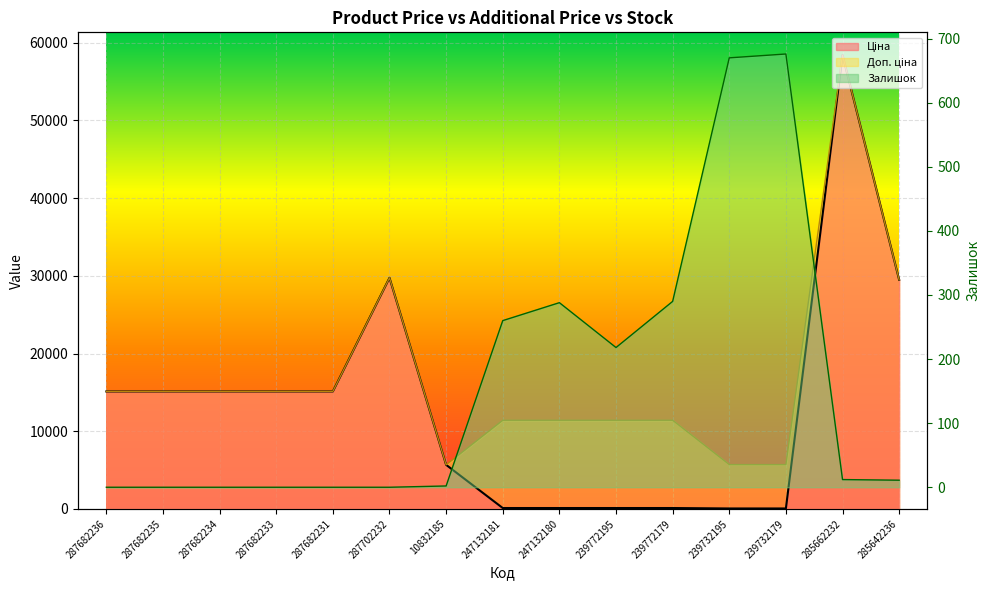

How many lines are shown in the chart?

3